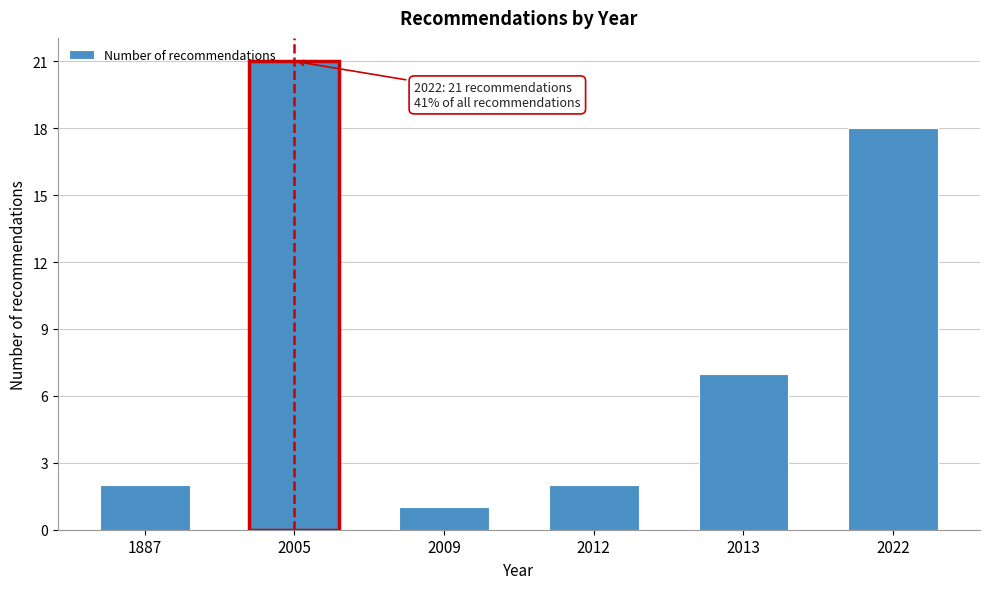

Reading left to right, transcribe all the data shown in this chart.

1887=2	2005=21	2009=1	2012=2	2013=7	2022=18